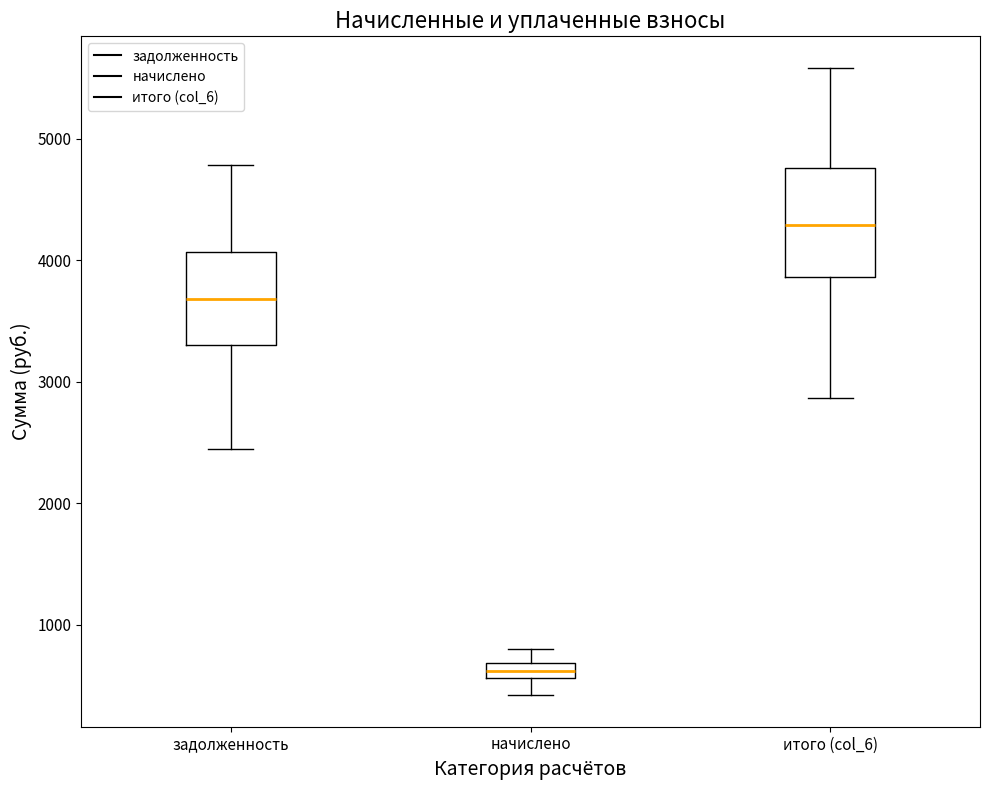

Which box has the lowest median line?

начислено